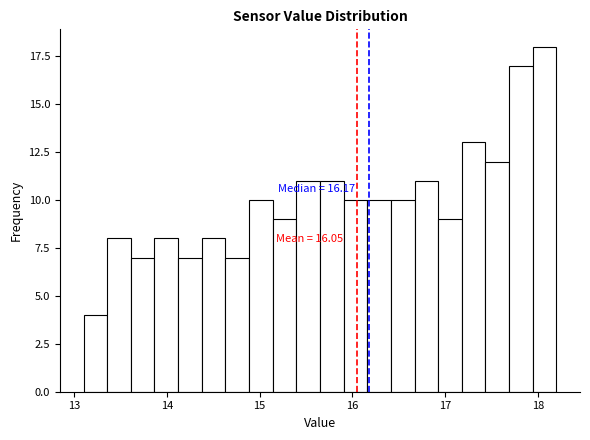

Around what value on the x-axis is the tallest bar? Give the approximate position of its centre, as read against the axis.

18.1